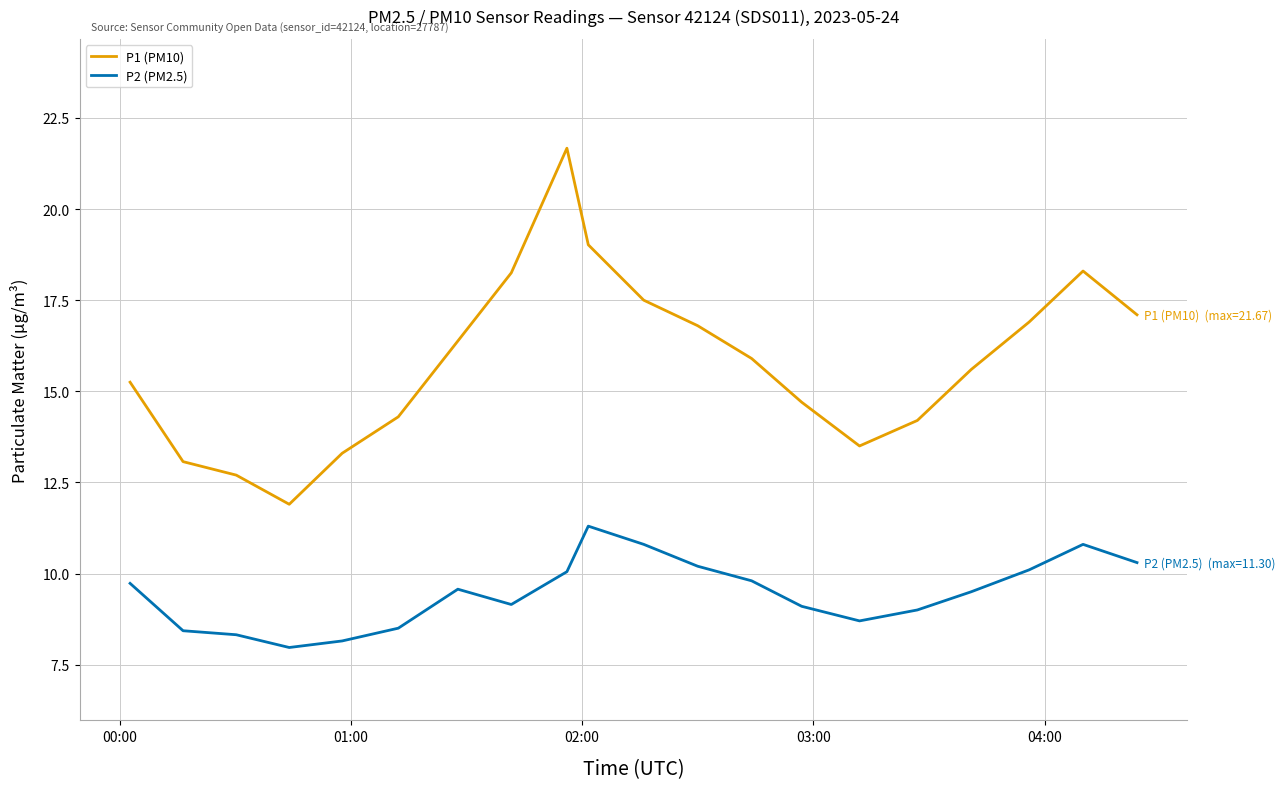

True or false: P1 (PM10) and P2 (PM2.5) intersect in this chart.

False